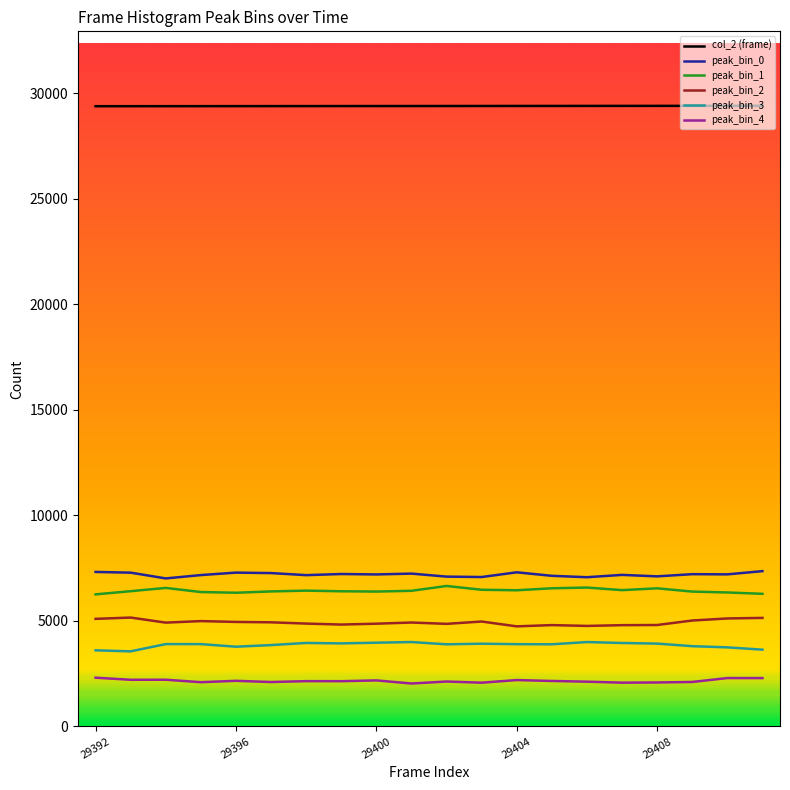

Which series has the largest total across all categories?

col_2 (frame)